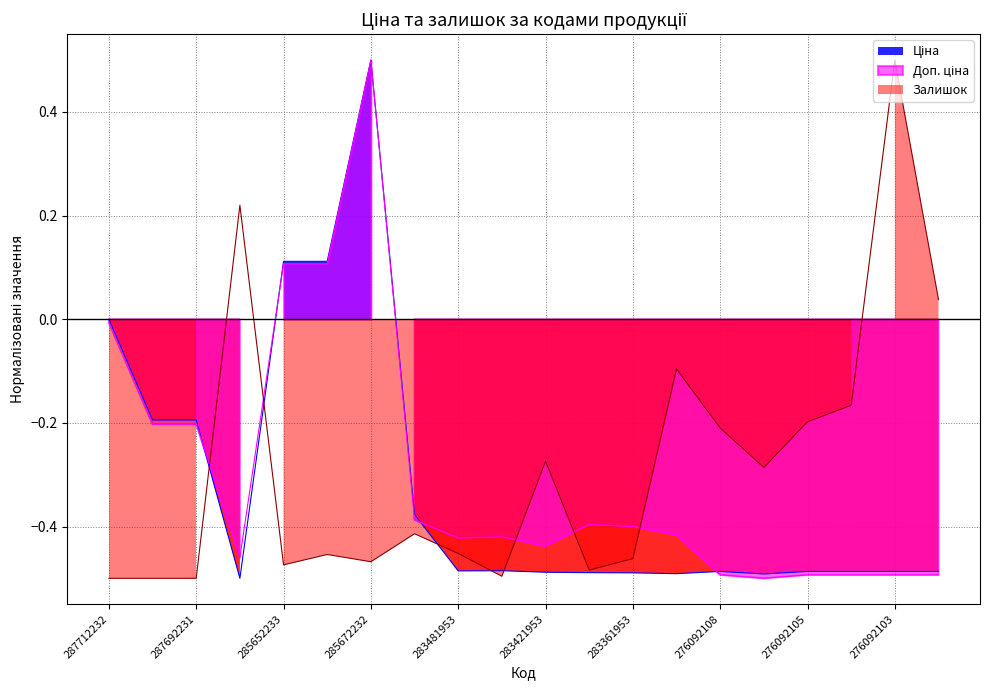

Which series ends up on top after the final intersection of Ціна and Доп. ціна?

Ціна